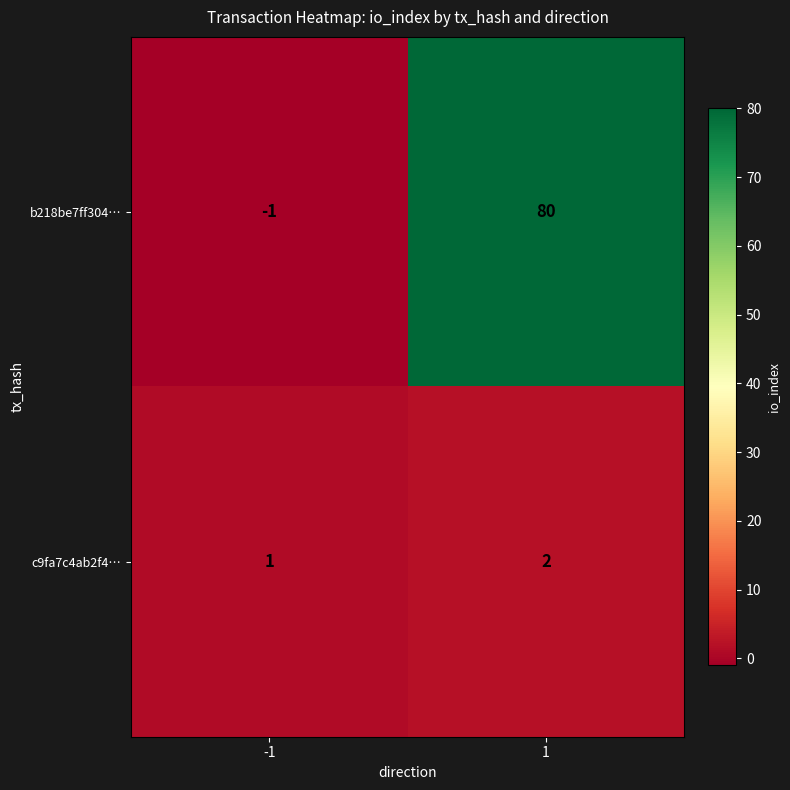

At -1, list the series in order from smallest to largest.

b218be7ff304…, c9fa7c4ab2f4…